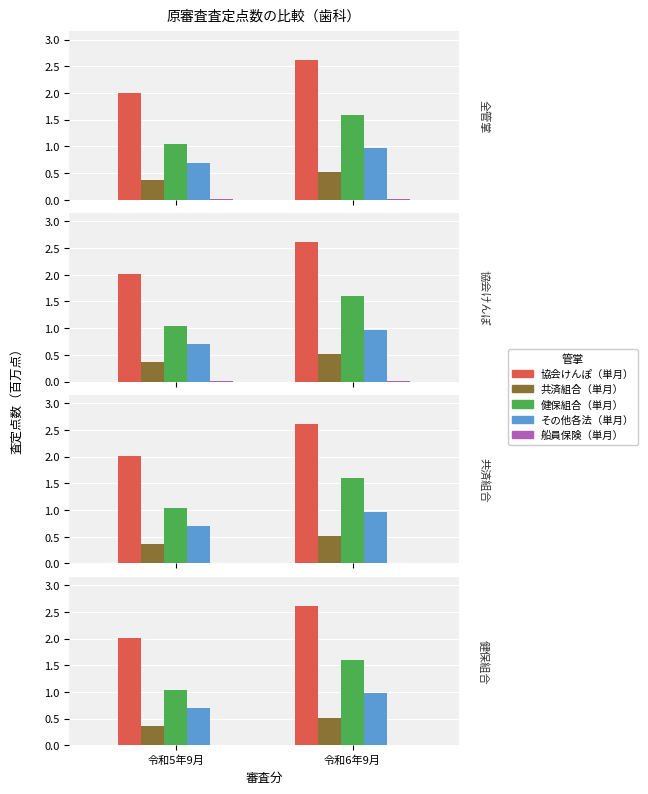

Between 令和5年9月 and 令和6年9月, which series saw the biggest shift?

協会けんぽ（単月）